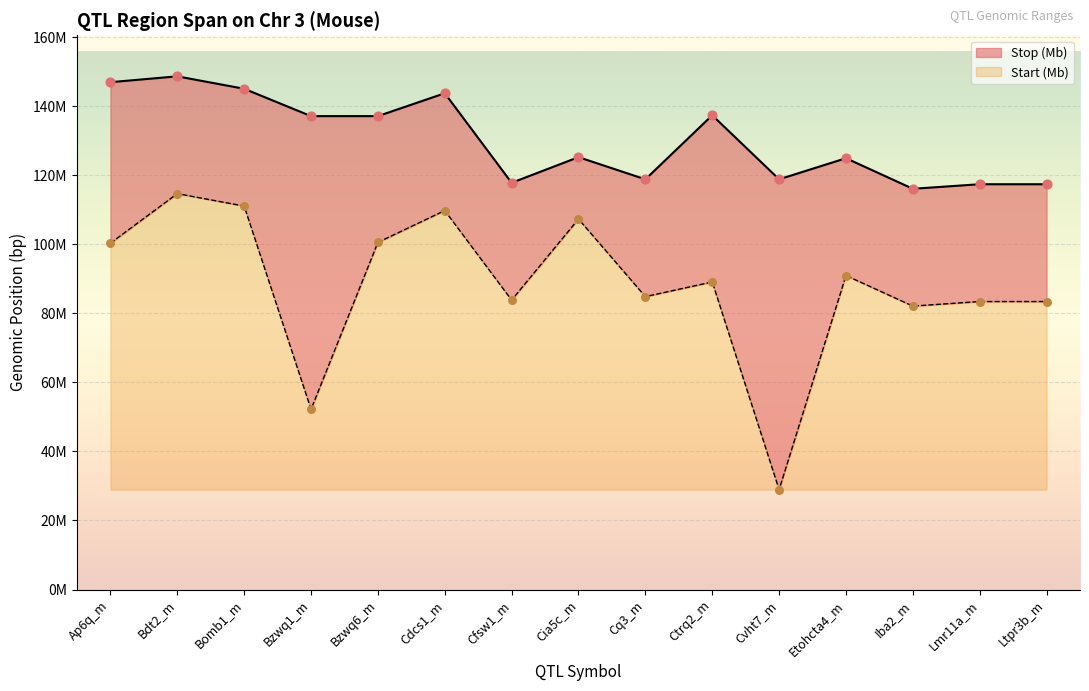

What is the total value across all series at Ap6q_m?

247.4